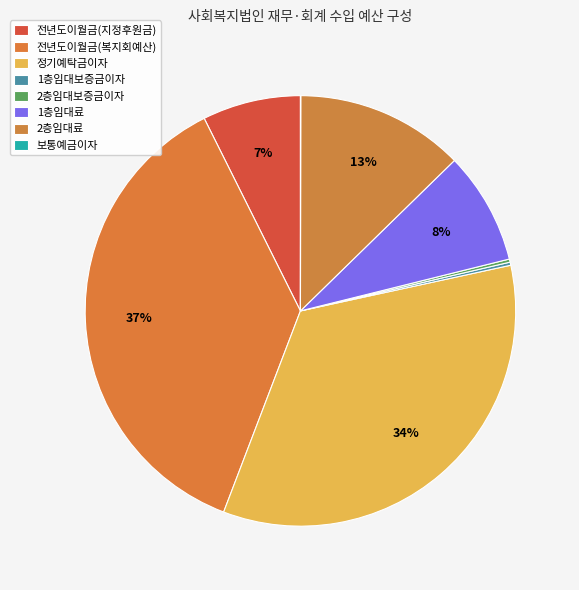

Count the number of slices in the pie.

8